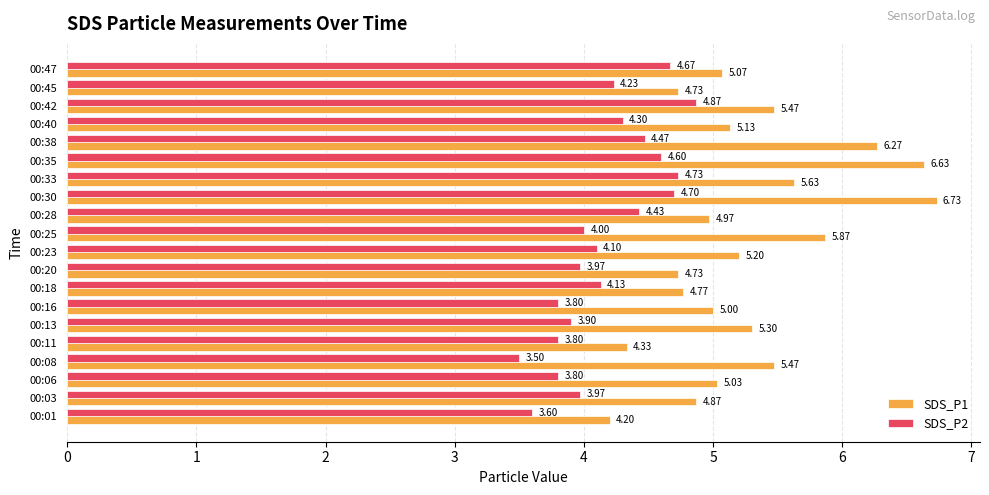

What is the difference between the second highest and minimum values in the SDS_P2 series?

1.2